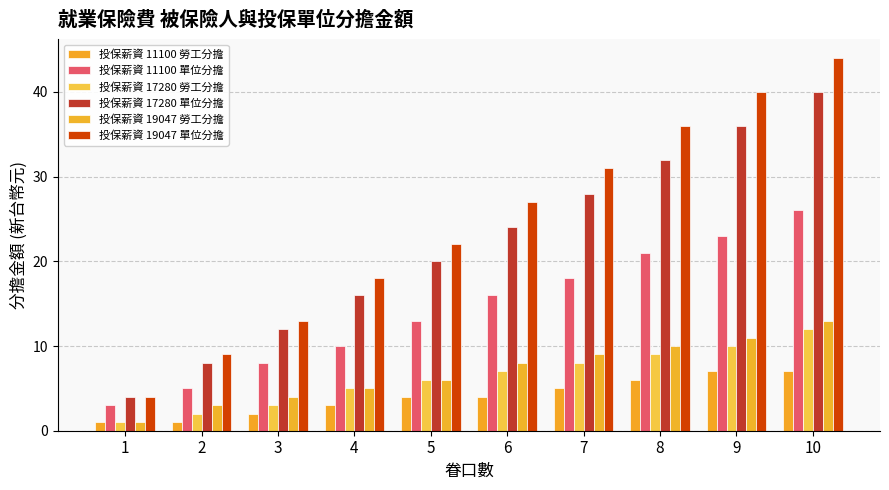

Which series has the largest total across all categories?

投保薪資 19047 單位分擔